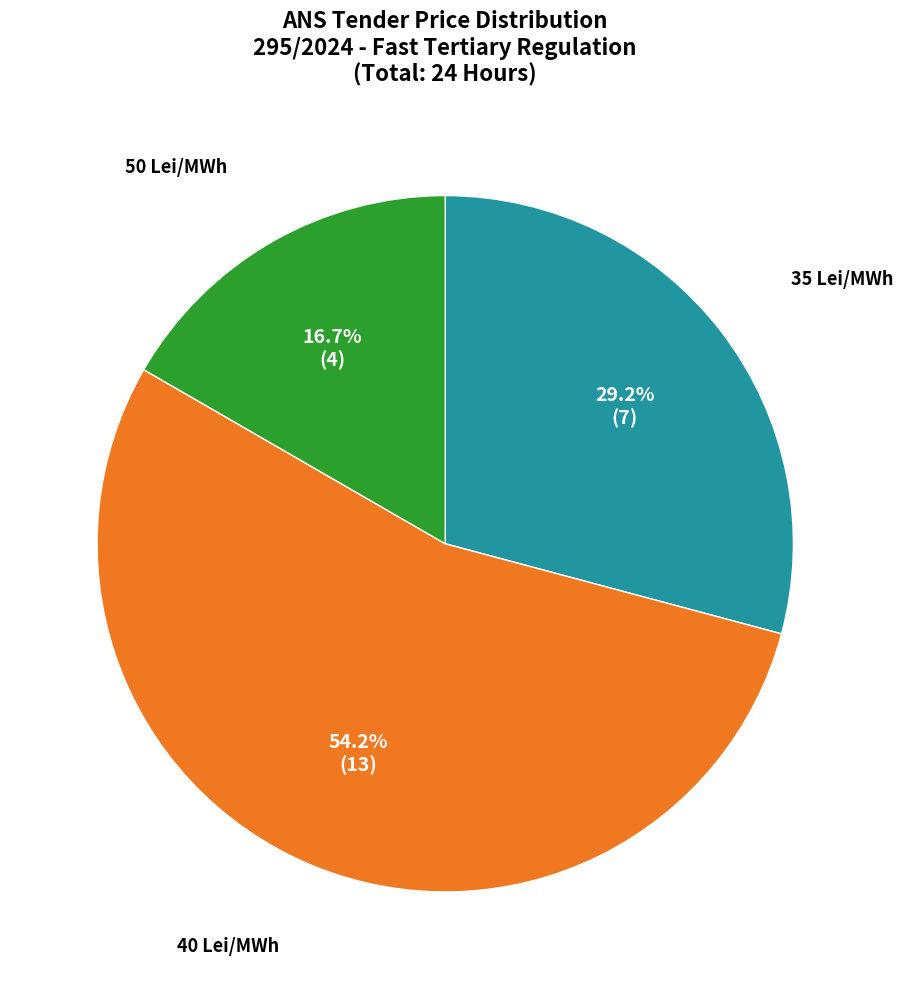

How many slices are in this pie chart?

3